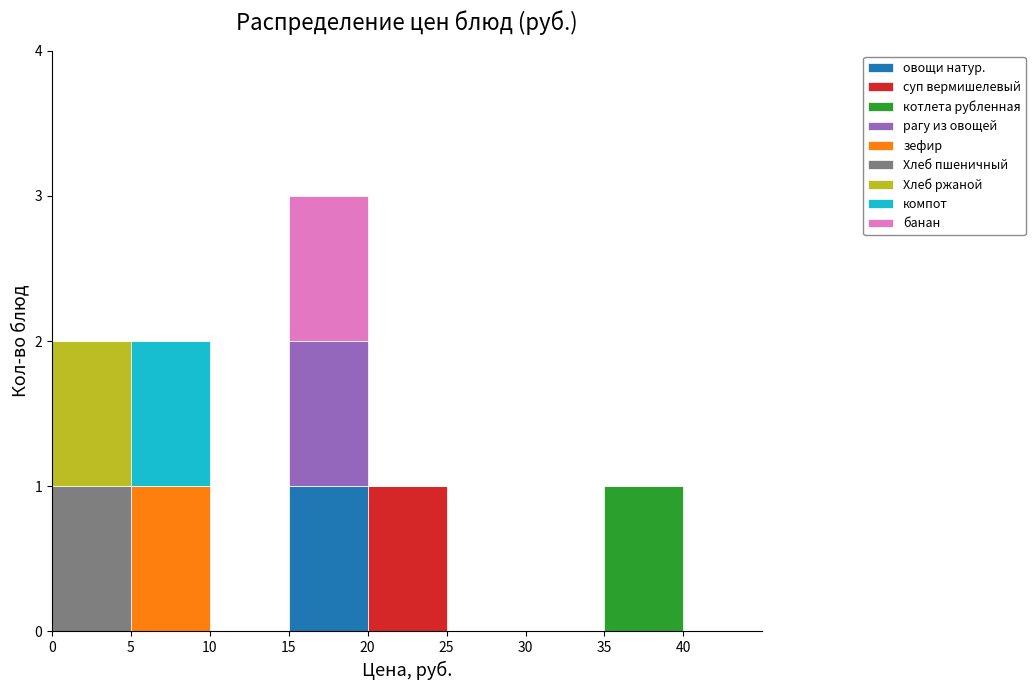

Reading left to right, list every stacked bar in this chart as the range it spans on the x-axis followed by its total height. The values are not printed on the chart, so give them approximately, as read against the axis.

0 to 5: 2
5 to 10: 2
10 to 15: 0
15 to 20: 3
20 to 25: 1
25 to 30: 0
30 to 35: 0
35 to 40: 1